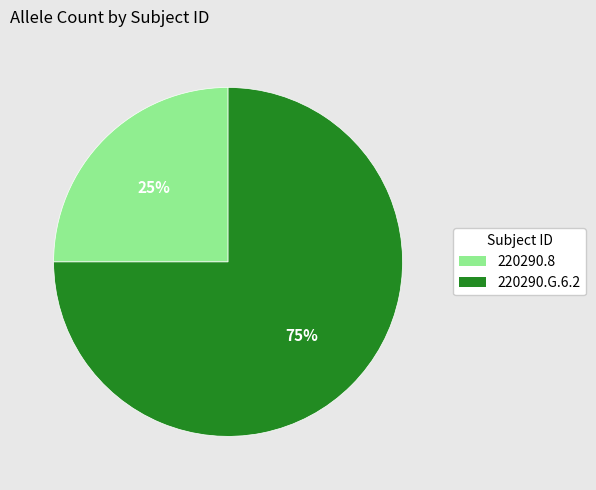

Do 220290.G.6.2 and 220290.8 together represent more than half of the pie?

Yes